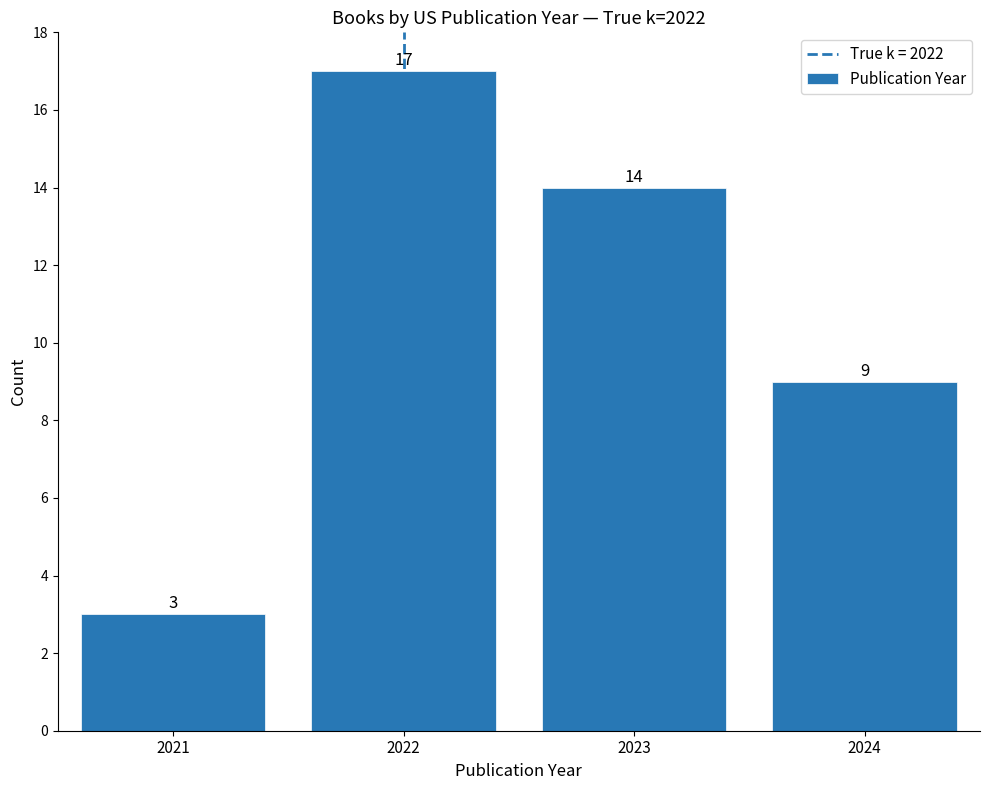

Reading left to right, list all the values displayed in this chart.

2021=3	2022=17	2023=14	2024=9